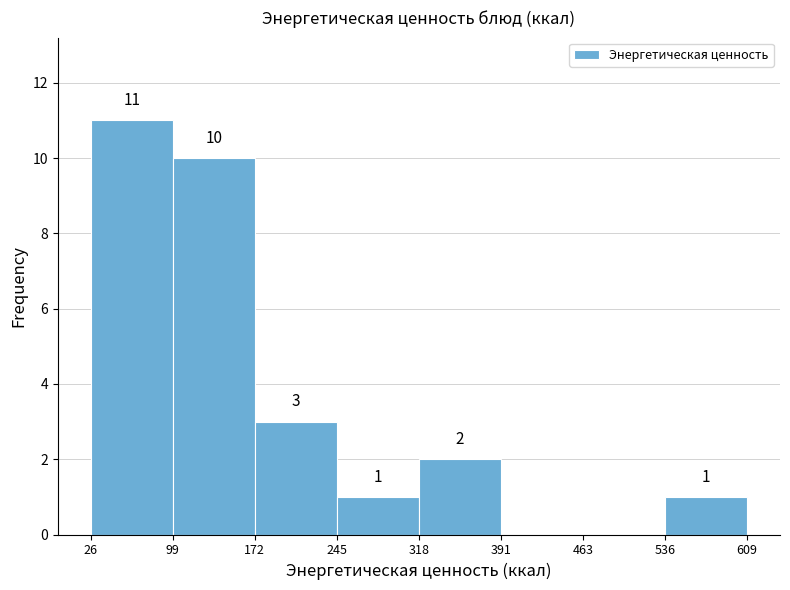

Which range on the x-axis has the tallest bar?

26 to 99